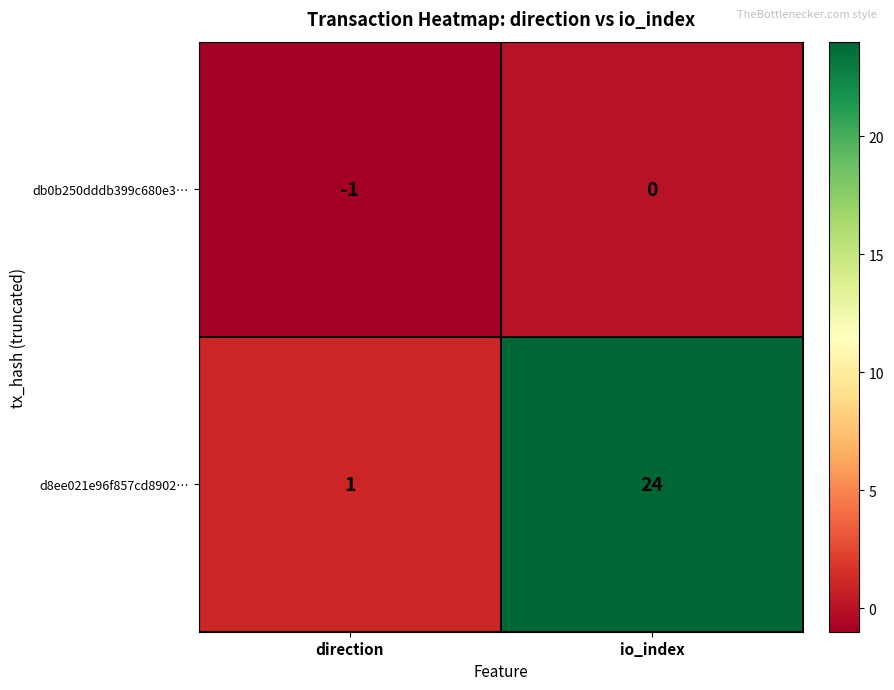

Which category has the lowest value in the d8ee021e96f857cd8902… series?

direction